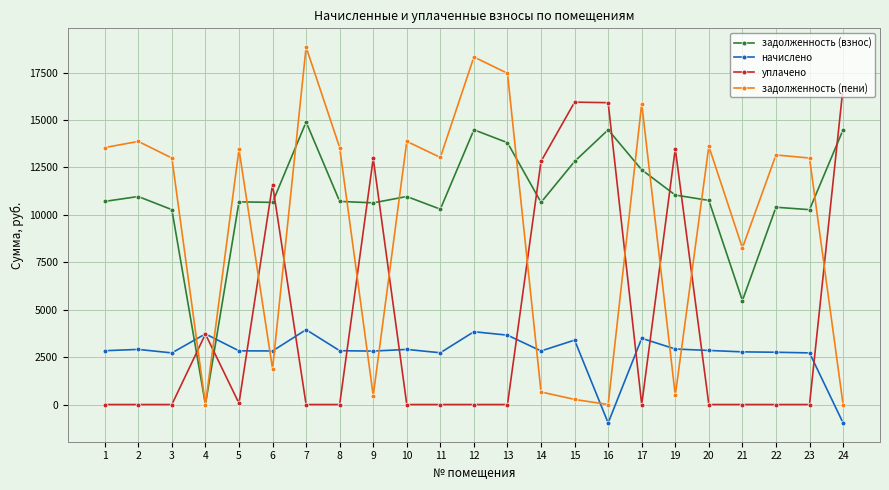

Where does the задолженность (пени) series first go above 13026?

1